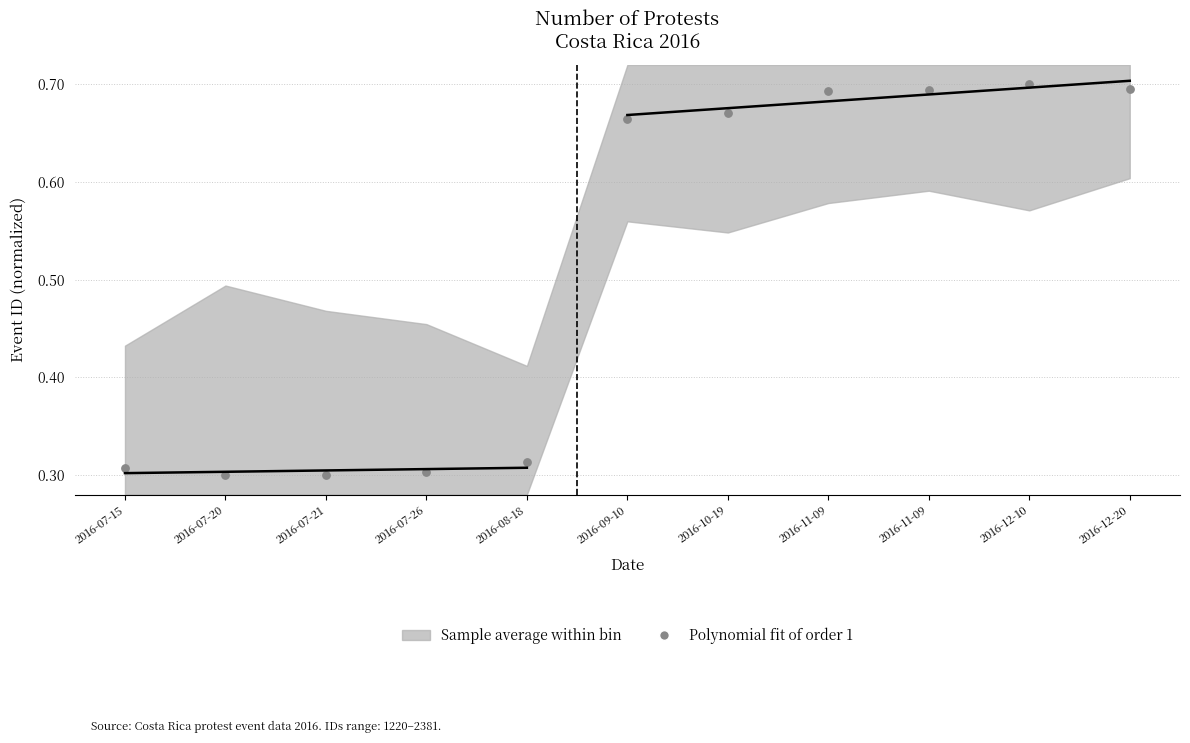

What is the average Y value?

0.5